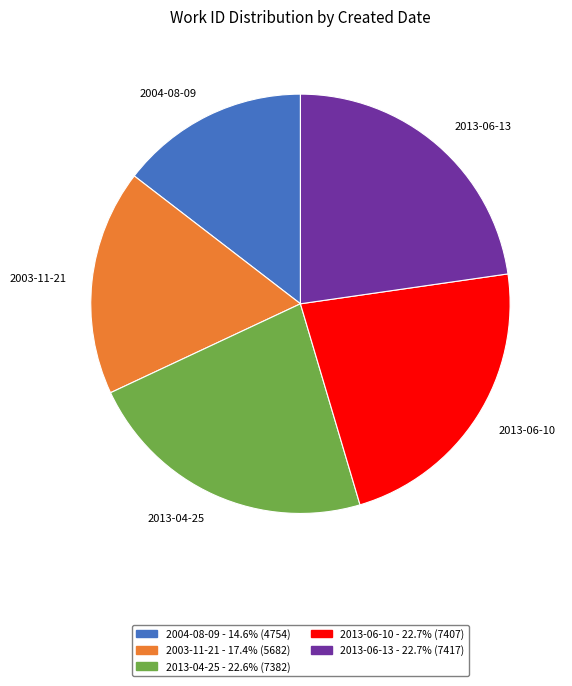

Combined, do 2013-06-13 and 2013-06-10 account for over 50%?

No